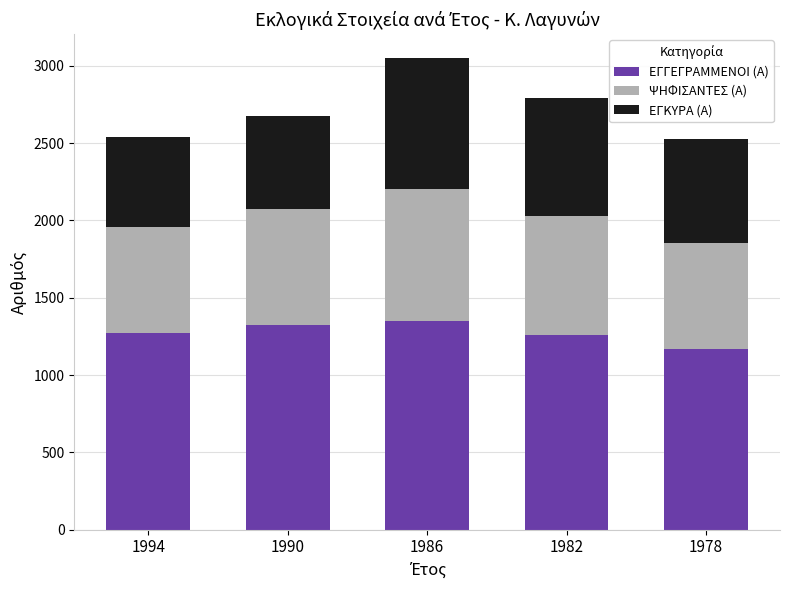

What is the total value across all series at 1994?

2537